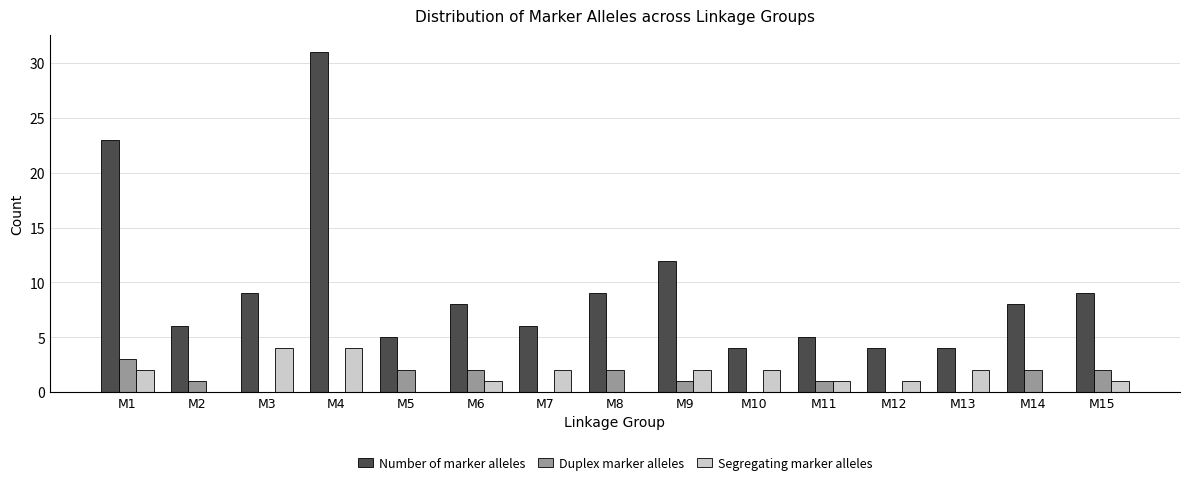

What is the sum of all Duplex marker alleles values?

16